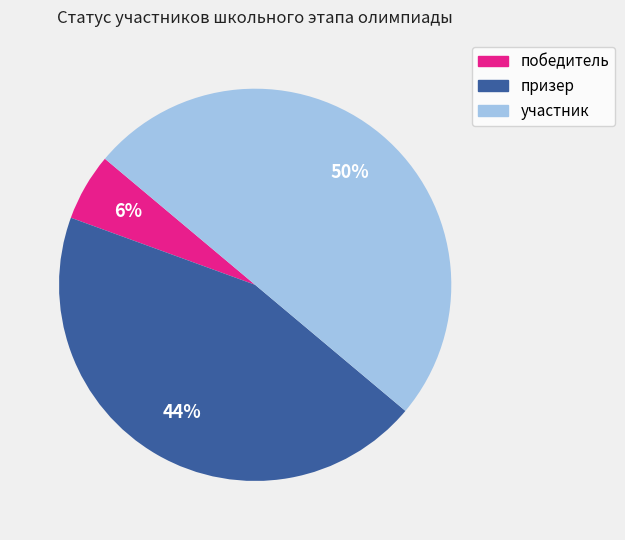

Is it true that призер is 44% of the pie?

True